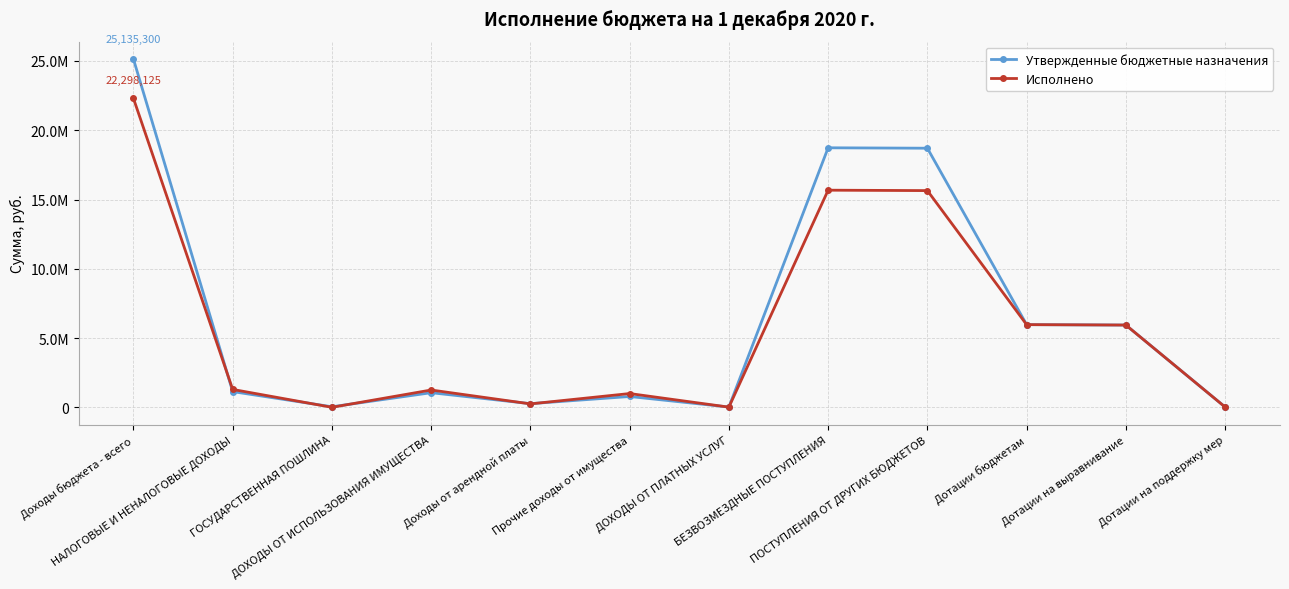

What is the difference between the maximum and minimum values in the Исполнено series?

22288165.4